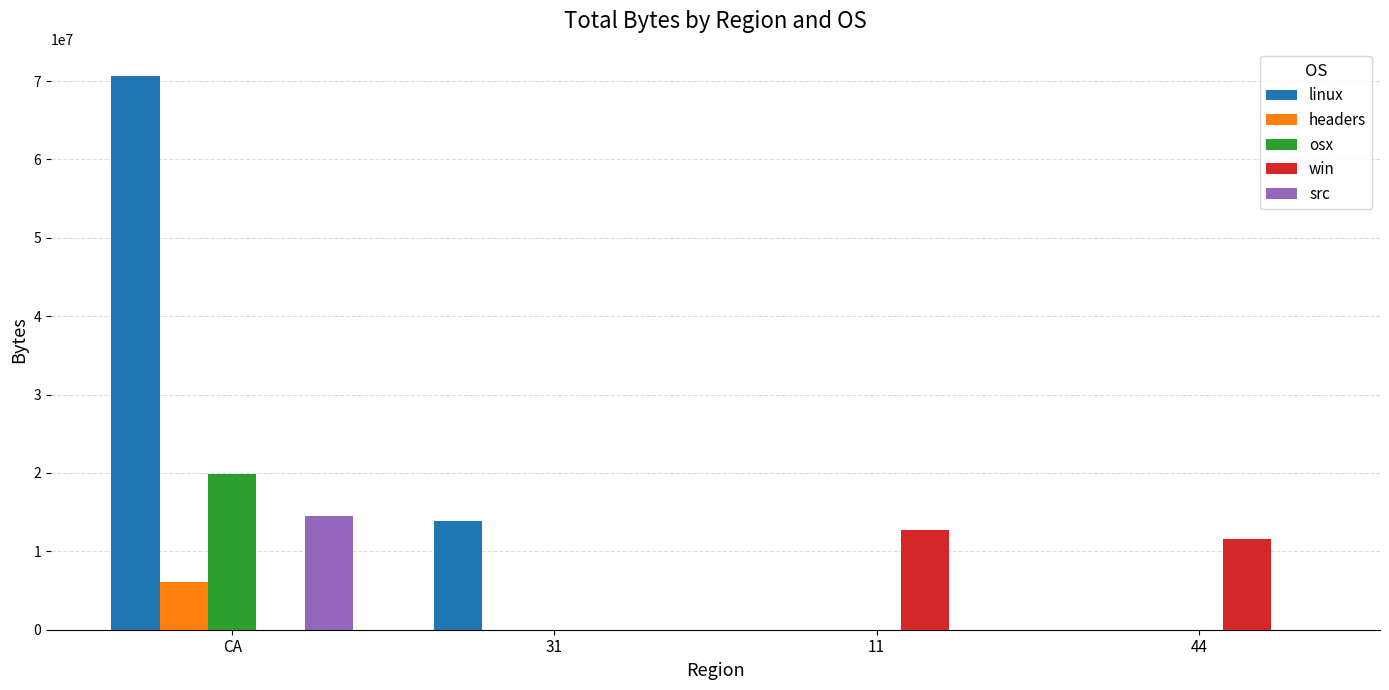

Is the value of osx at 44 greater than the value of linux at 31?

No